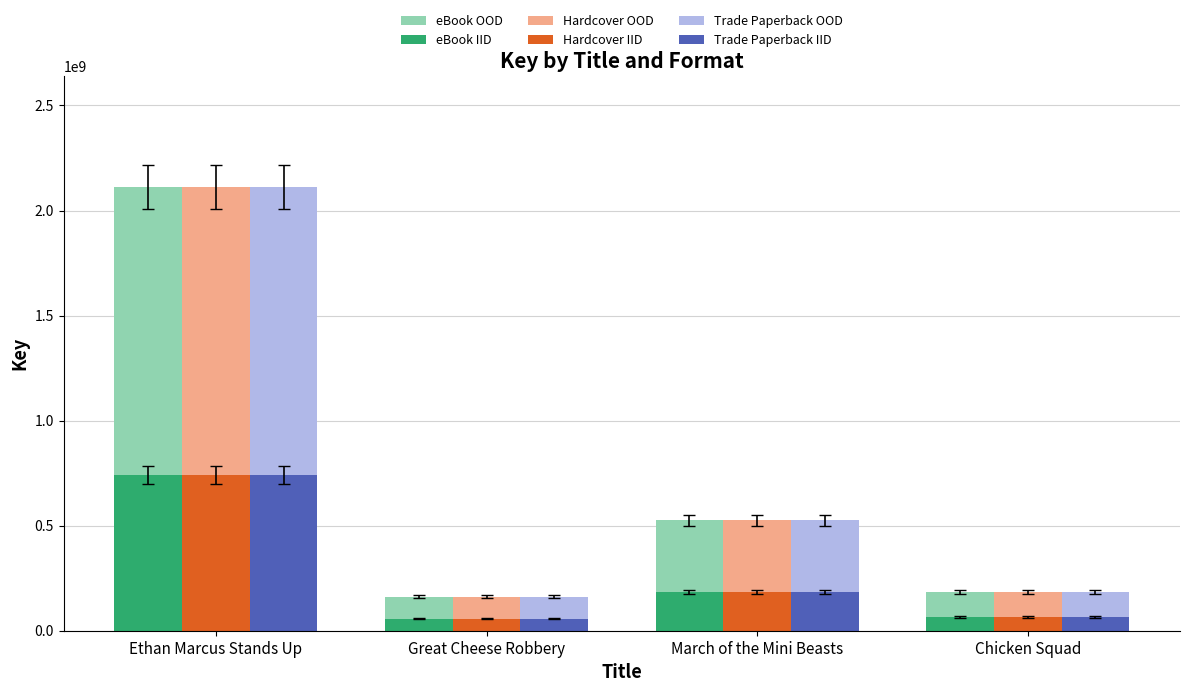

What is the spread (max minus min) of values at March of the Mini Beasts?

341492292.1